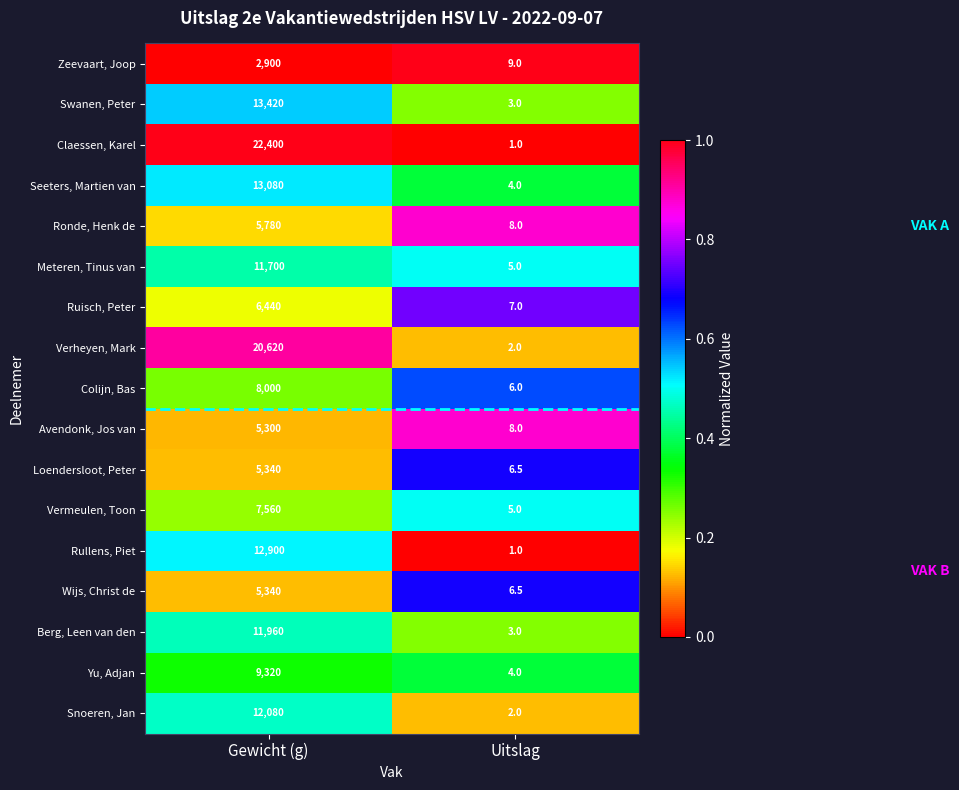

Is it true that Vermeulen, Toon equals 7560.0 at Gewicht (g)?

True